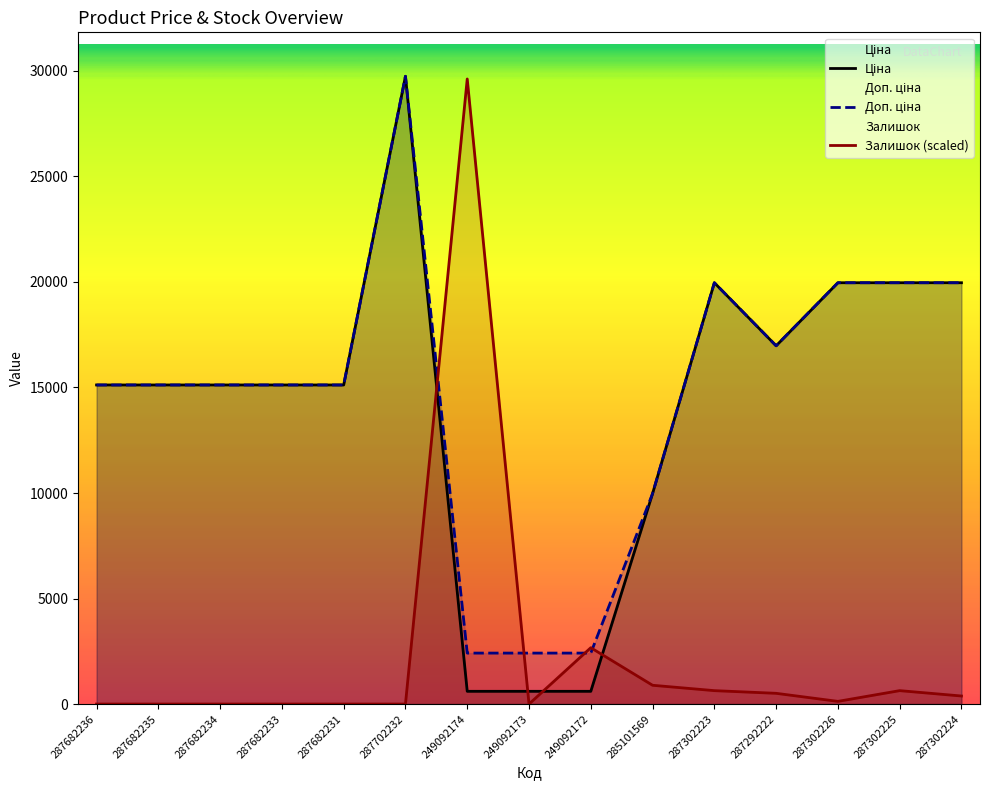

The value of Ціна at 249092174 is 603.7. True or false?

True